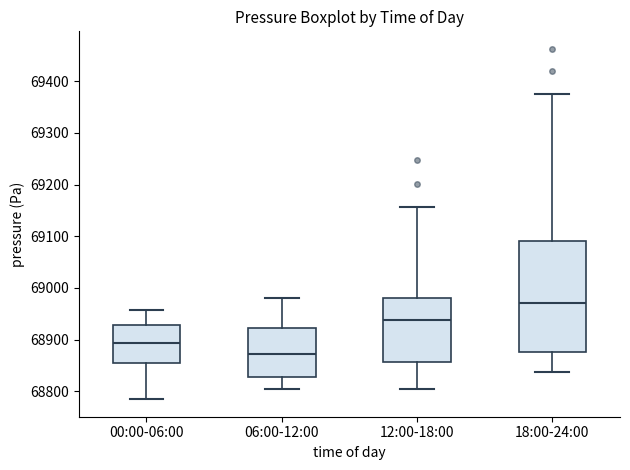

Reading left to right, read every box against the y-axis: the position of its median line, the range the box covers, and the ends of its whiskers. The values are not printed on the chart, so give them approximately, as read against the axis.

00:00-06:00: median 68890, box 68860 to 68930, whiskers 68780 to 68960
06:00-12:00: median 68870, box 68830 to 68920, whiskers 68800 to 68980
12:00-18:00: median 68940, box 68860 to 68980, whiskers 68800 to 69160
18:00-24:00: median 68970, box 68880 to 69090, whiskers 68840 to 69380